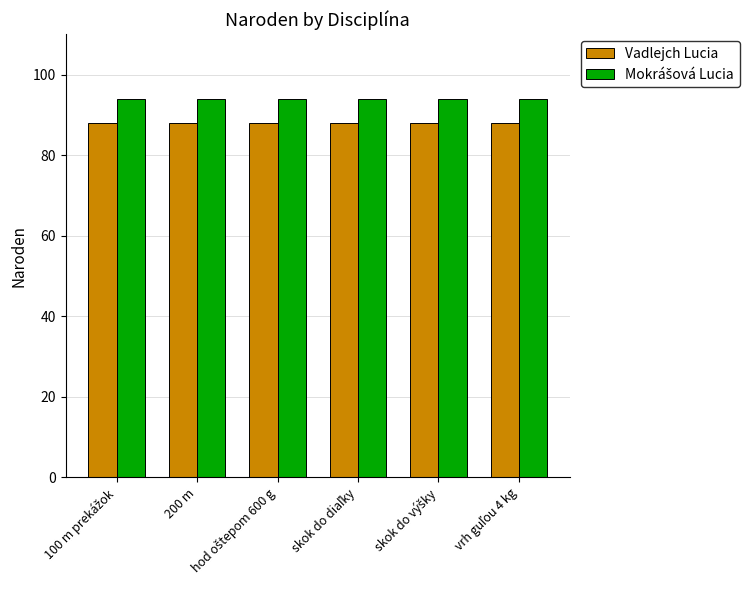

What is the smallest value displayed?

88